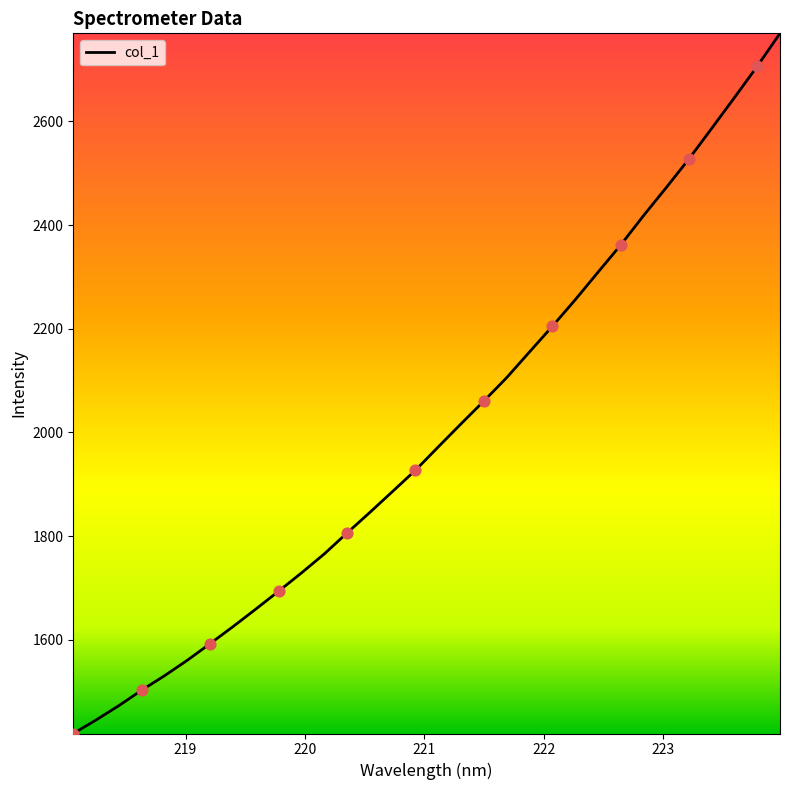

What is the difference between the maximum and minimum values?

1351.1